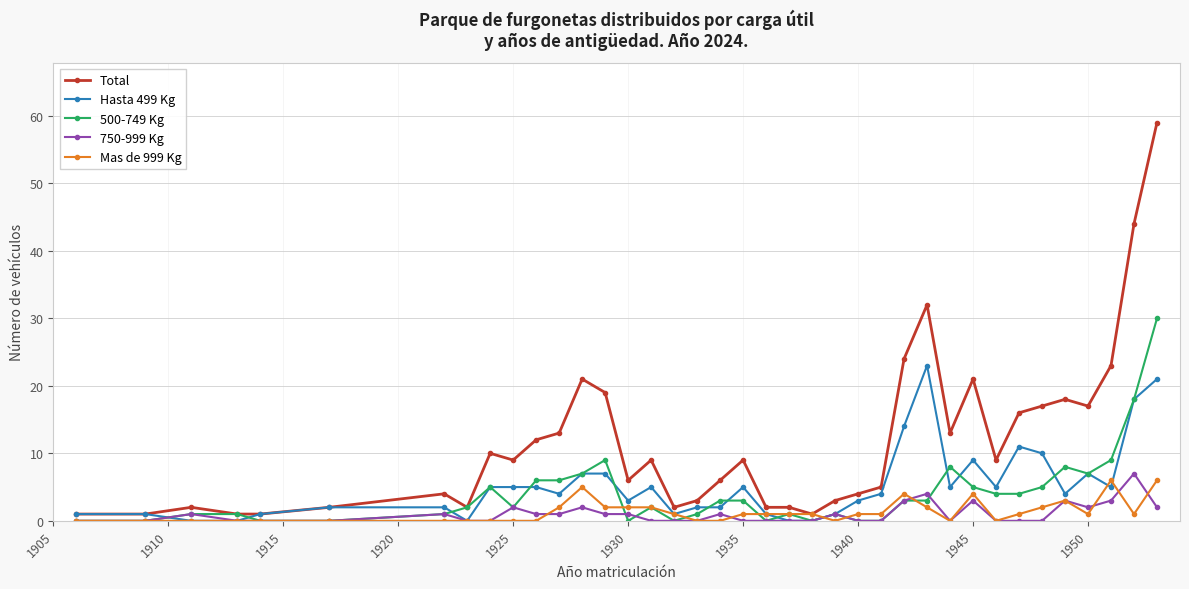

True or false: 500-749 Kg has more than 0 points higher than both neighbors.

True